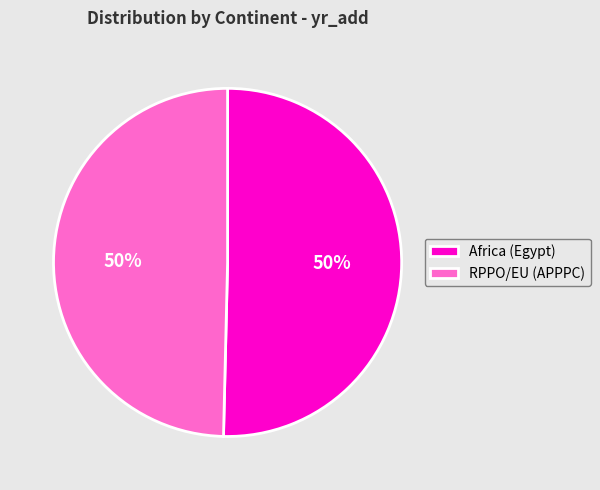

To the nearest percent, what is the average slice percentage?

50%